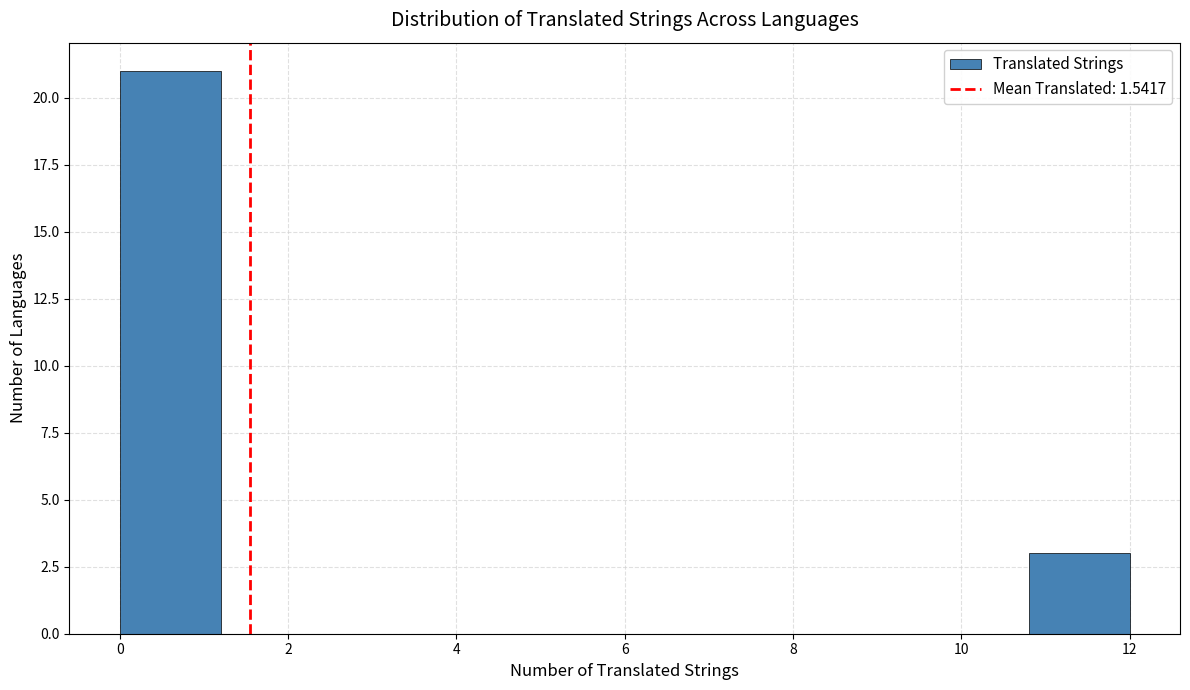

Reading left to right, transcribe this chart: for each bar, give the range it covers on the x-axis and its height. The values are not printed on the chart, so give them approximately, as read against the axis.

0.0 to 1.2: 21
1.2 to 2.4: 0
2.4 to 3.6: 0
3.6 to 4.8: 0
4.8 to 6.0: 0
6.0 to 7.2: 0
7.2 to 8.4: 0
8.4 to 9.6: 0
9.6 to 10.8: 0
10.8 to 12.0: 3